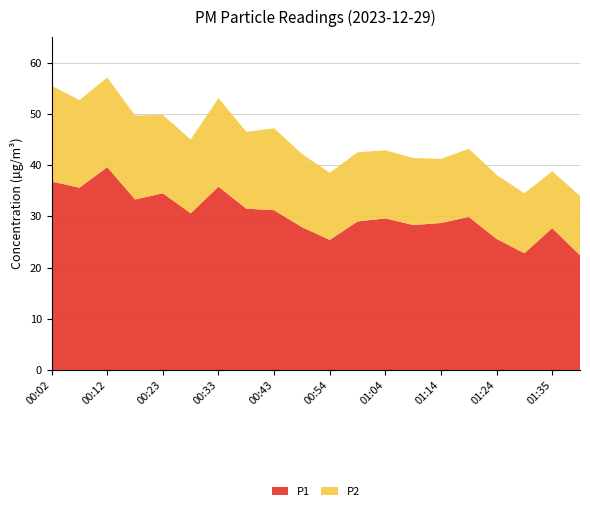

Reading left to right, list all the values displayed in this chart.

P1: 00:02=36.8	00:07=35.6	00:12=39.6	00:18=33.3	00:23=34.5	00:28=30.6	00:33=35.8	00:38=31.5	00:43=31.2	00:49=27.9	00:54=25.4	00:59=29.0	01:04=29.6	01:09=28.3	01:14=28.7	01:19=29.9	01:24=25.6	01:30=22.8	01:35=27.7	01:40=22.4
P2: 00:02=18.7	00:07=17.1	00:12=17.5	00:18=16.4	00:23=15.3	00:28=14.4	00:33=17.3	00:38=15.0	00:43=16.0	00:49=14.3	00:54=13.1	00:59=13.5	01:04=13.3	01:09=13.1	01:14=12.5	01:19=13.3	01:24=12.5	01:30=11.7	01:35=11.1	01:40=11.6